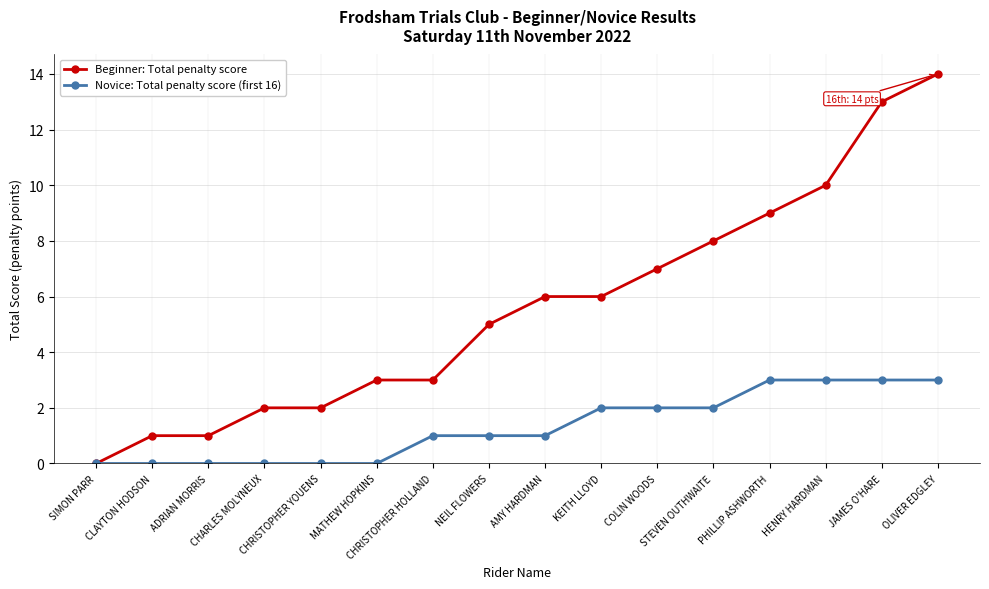

What is the value of the Beginner: Total penalty score point at the 4th from the left?

2